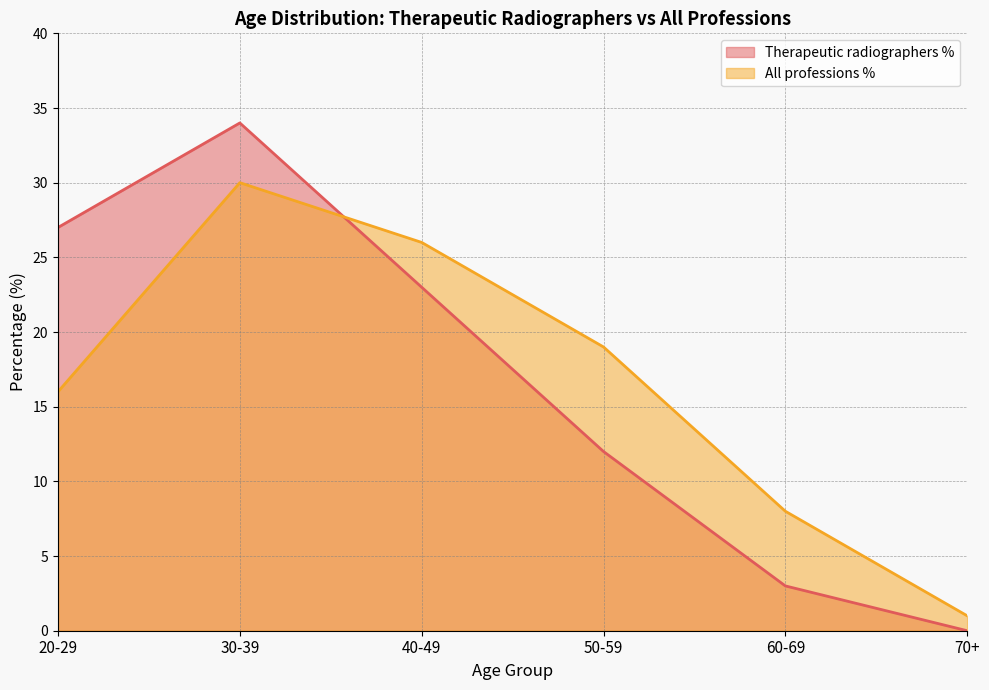

Where is the first local maximum for Therapeutic radiographers %?

30-39